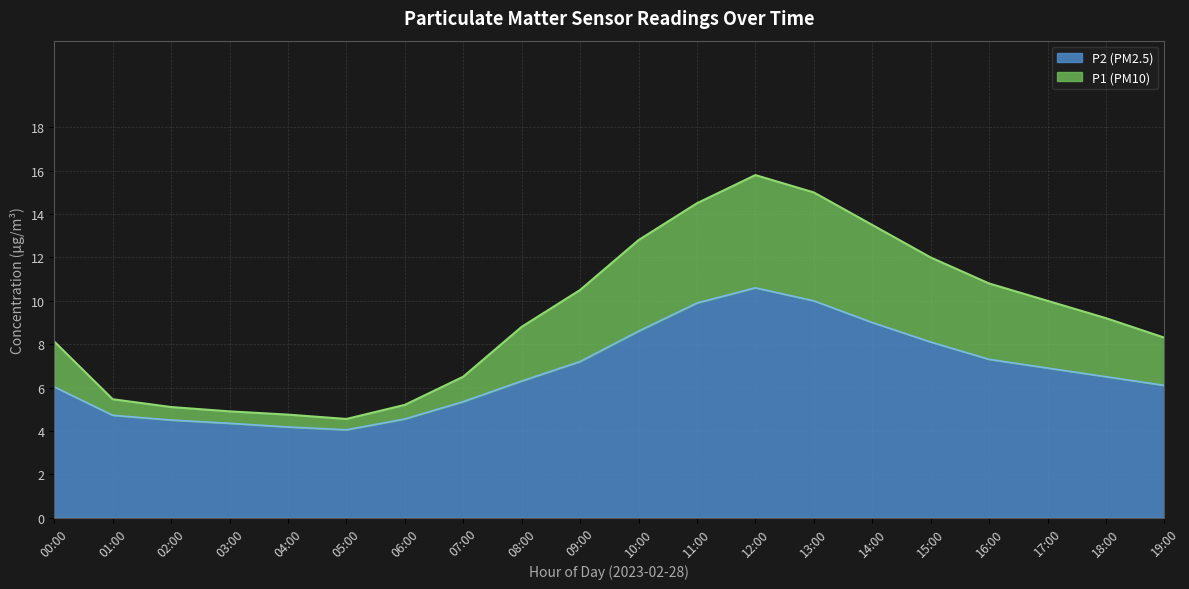

At which category does the chart reach its peak across all series?

12:00